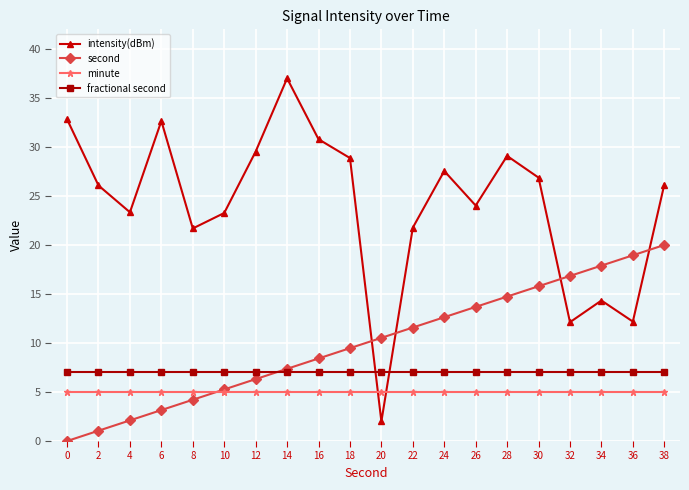

Which series has the largest total across all categories?

intensity(dBm)